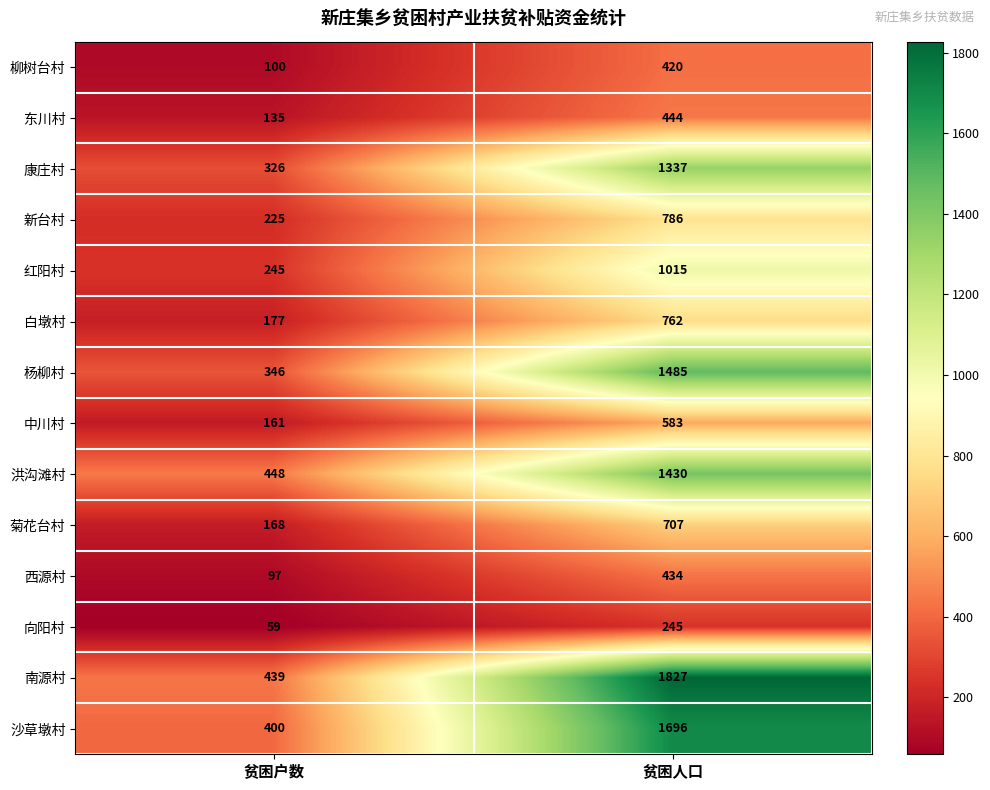

What is the smallest value displayed?

59